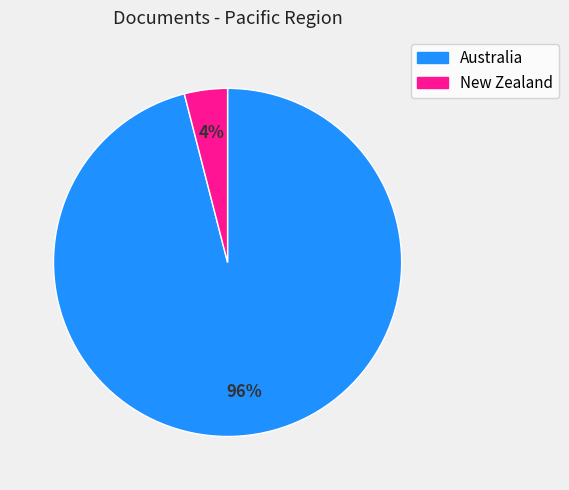

Approximately how many times larger is the value at Australia compared to New Zealand?

24.0